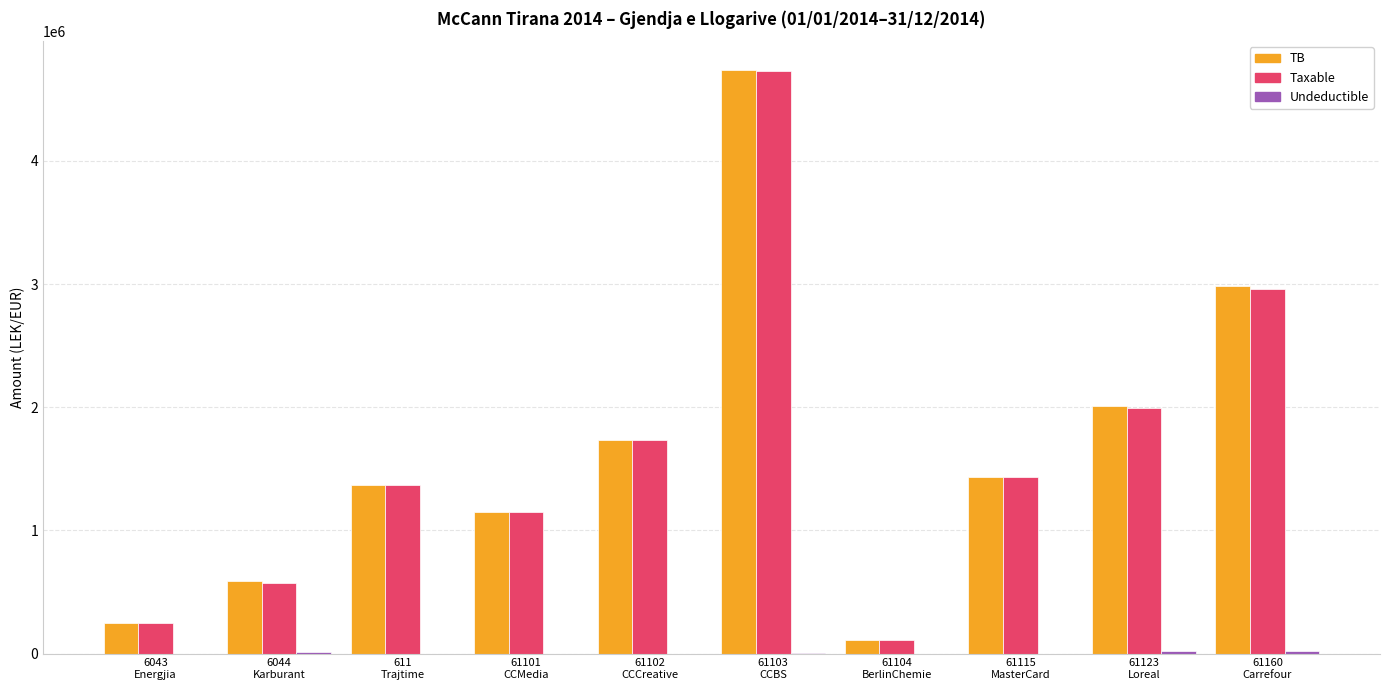

What is the sum of all TB values?

16353999.7